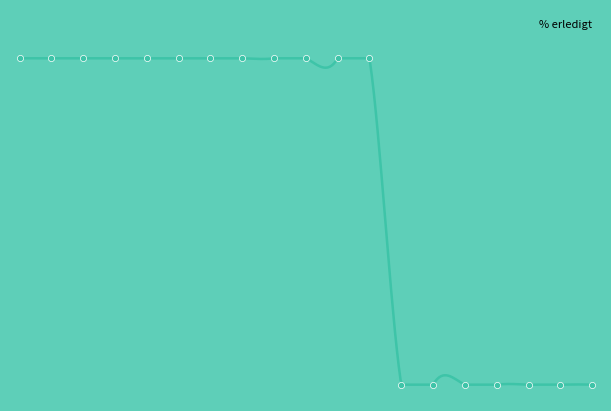

Which has a higher value, 636 or 669?

669